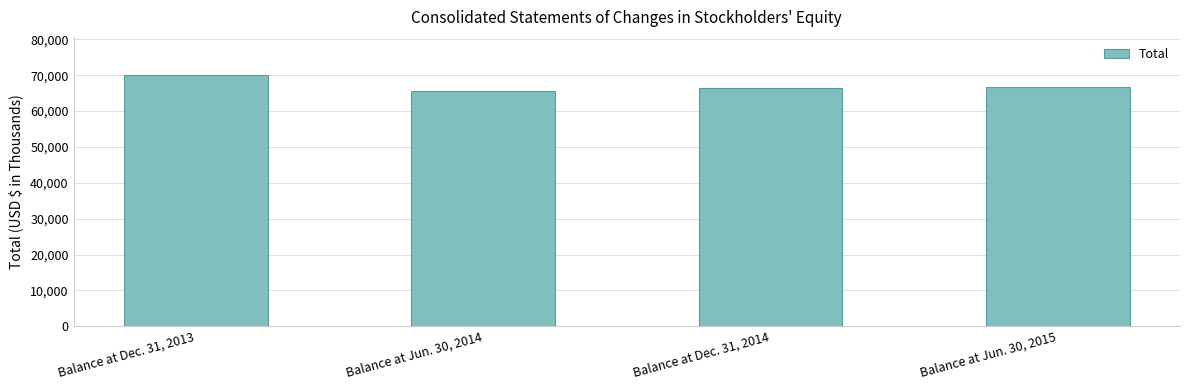

Rank the categories by value from highest to lowest.

Balance at Dec. 31, 2013, Balance at Jun. 30, 2015, Balance at Dec. 31, 2014, Balance at Jun. 30, 2014